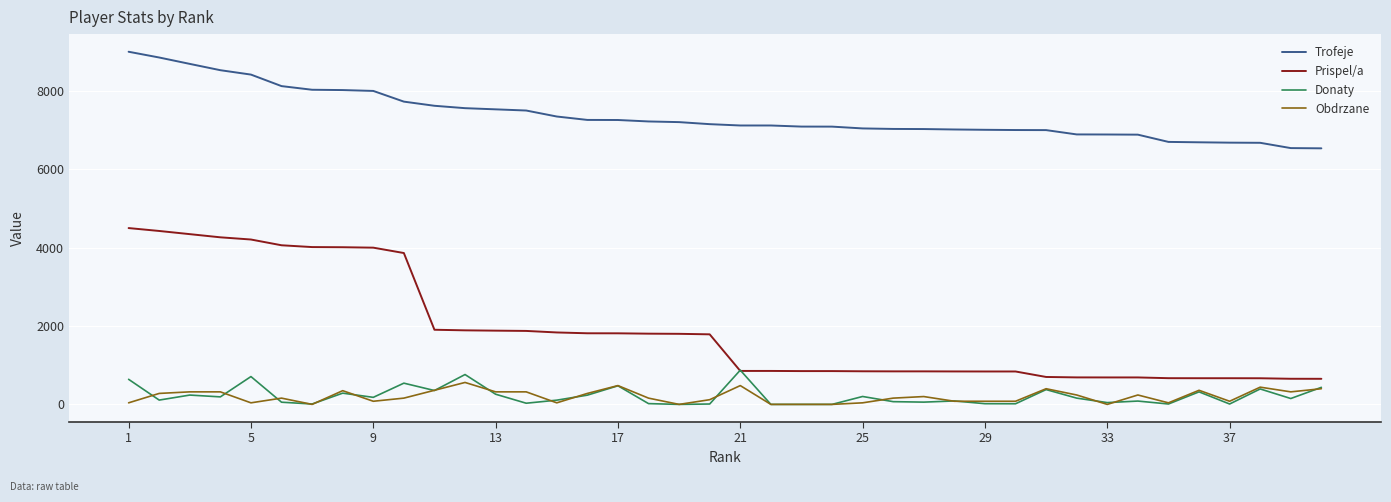

Which series has the largest total across all categories?

Trofeje